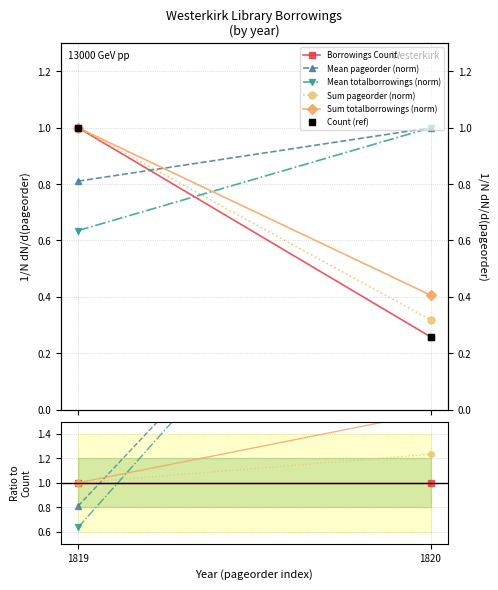

Is it true that Mean pageorder (norm) equals 1.8 at 1820?

False